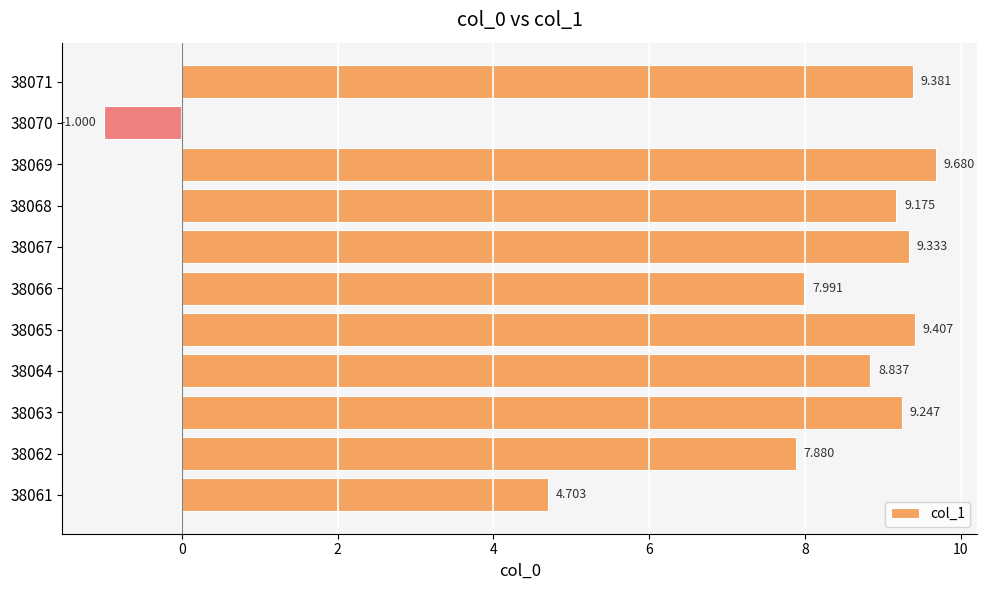

List the labels in order of value, smallest first.

38070, 38061, 38062, 38066, 38064, 38068, 38063, 38067, 38071, 38065, 38069